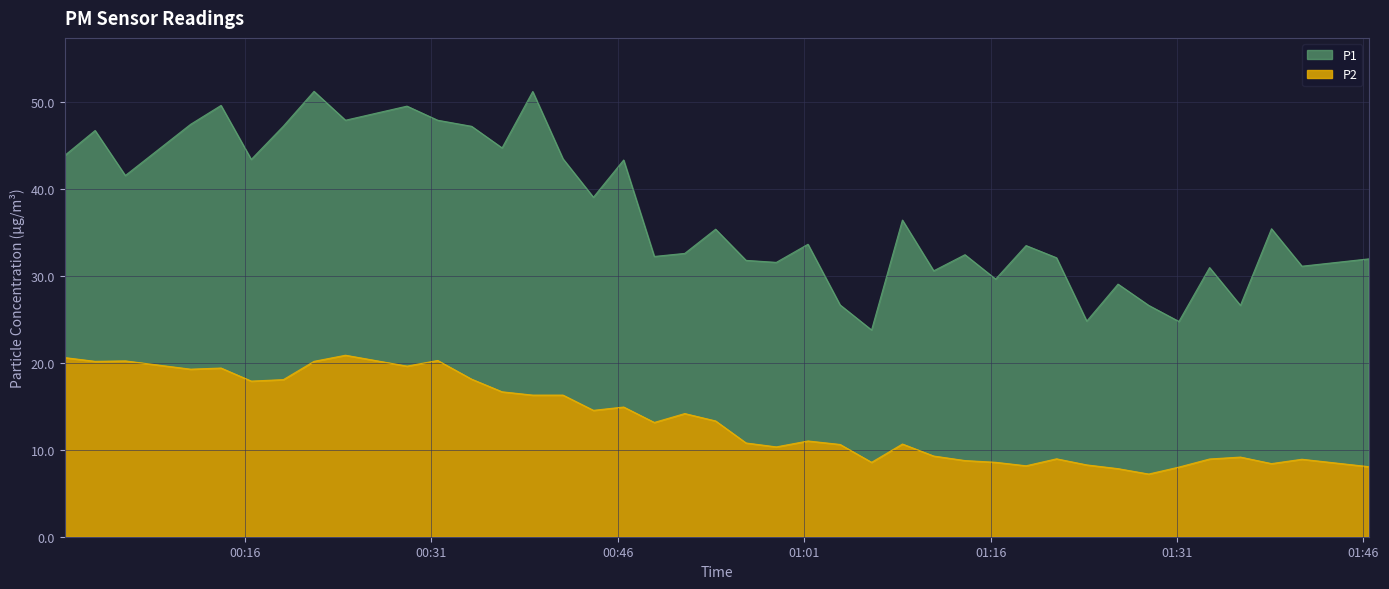

True or false: P2 and P1 intersect in this chart.

False